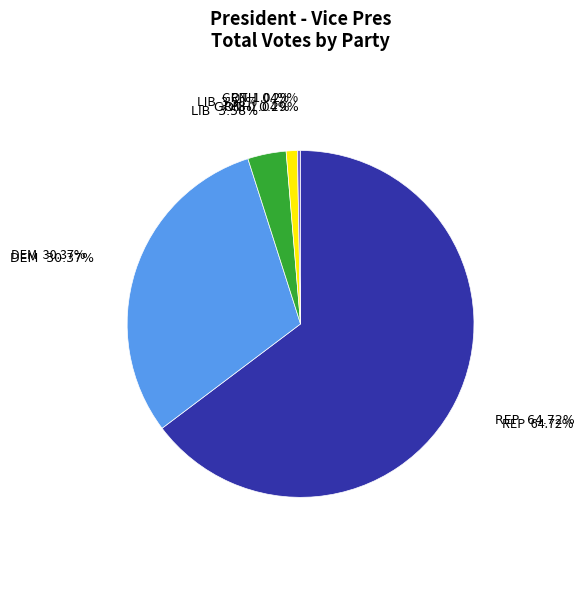

Count the number of slices in the pie.

5